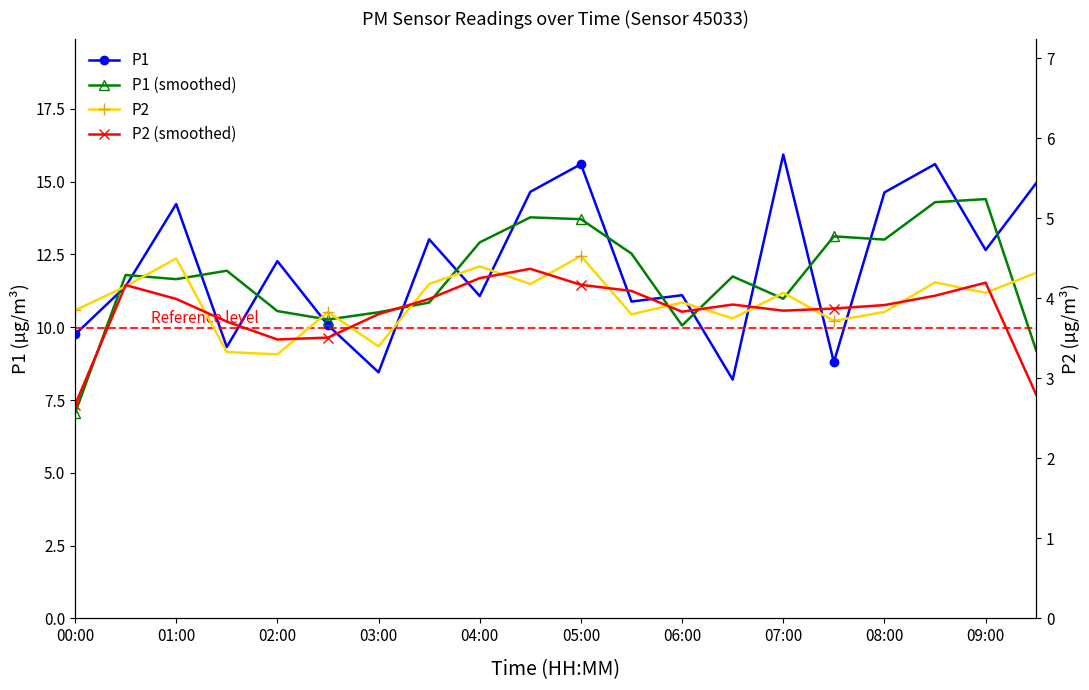

At which category is the sum across all series the highest?

17